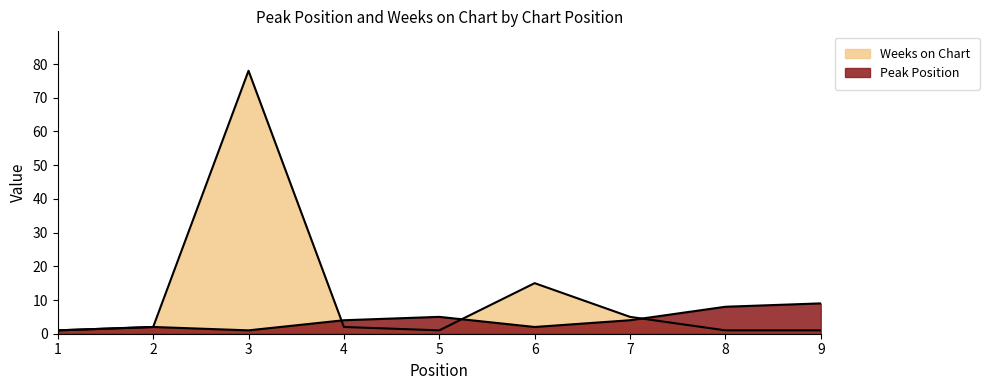

At 3, list the series in order from smallest to largest.

Peak Position, Weeks on Chart